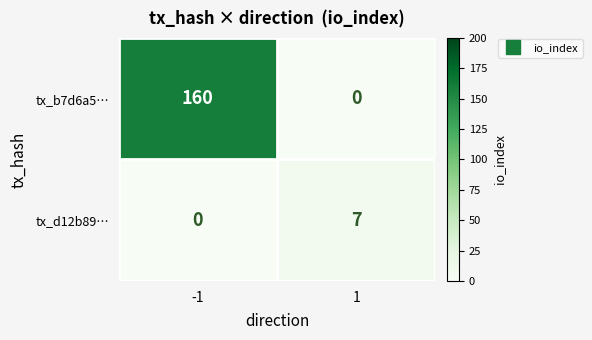

True or false: tx_b7d6a5… has a value of 54 at 1.

False